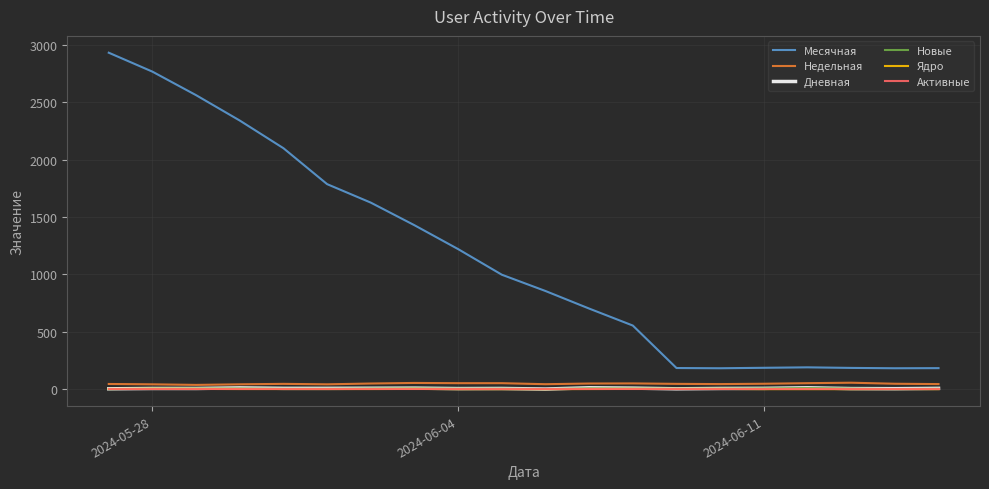

True or false: Дневная and Недельная cross at least once.

False